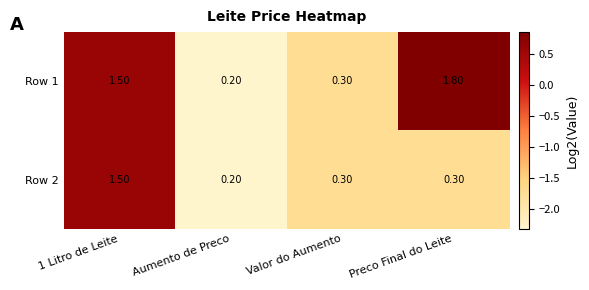

What is the sum of all Row 2 values?

2.3